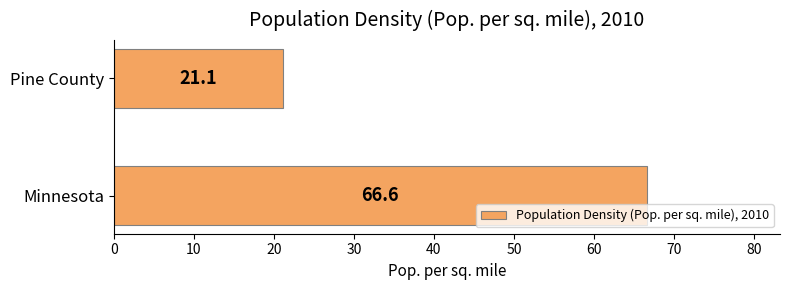

Approximately how many times larger is the value at Minnesota compared to Pine County?

3.2